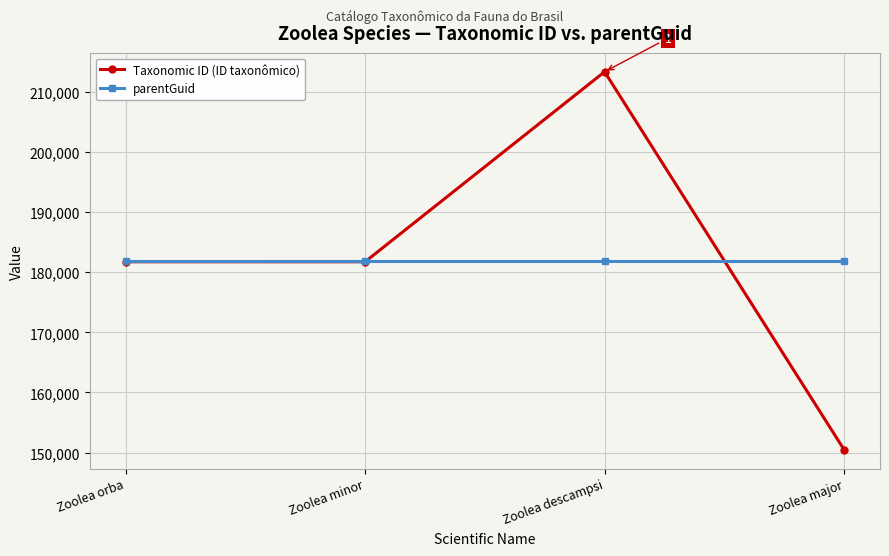

The value of Taxonomic ID (ID taxonômico) at Zoolea descampsi is 213339. True or false?

True